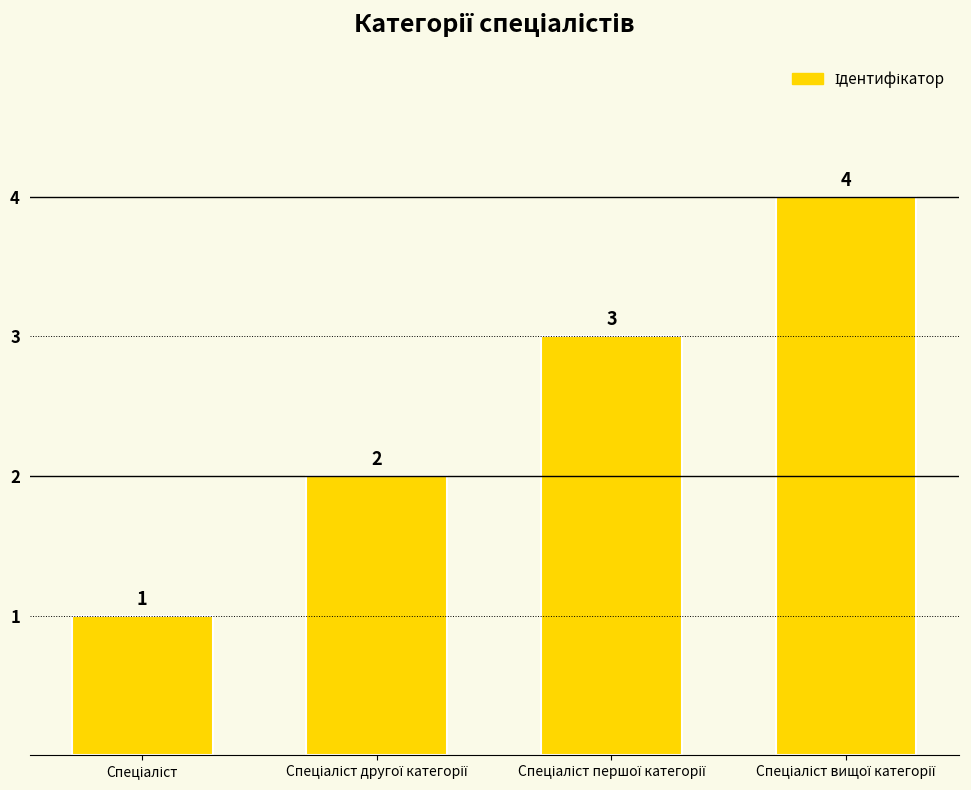

What is the maximum value shown in the chart?

4